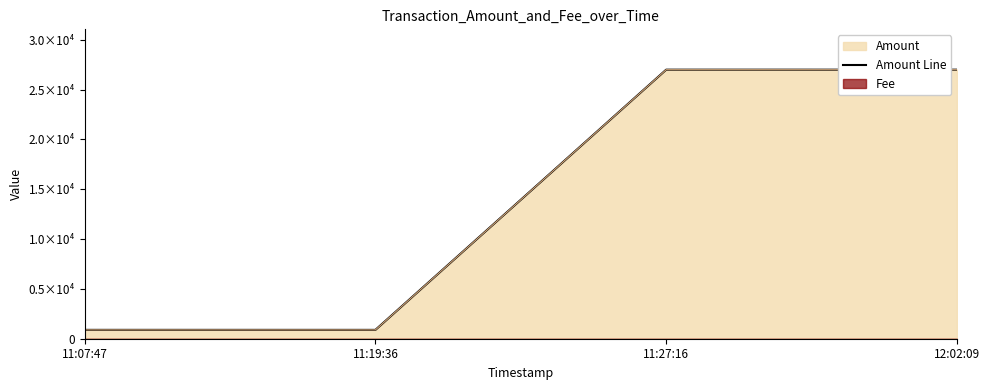

What is the value of the 4th point from the left?

26998.0